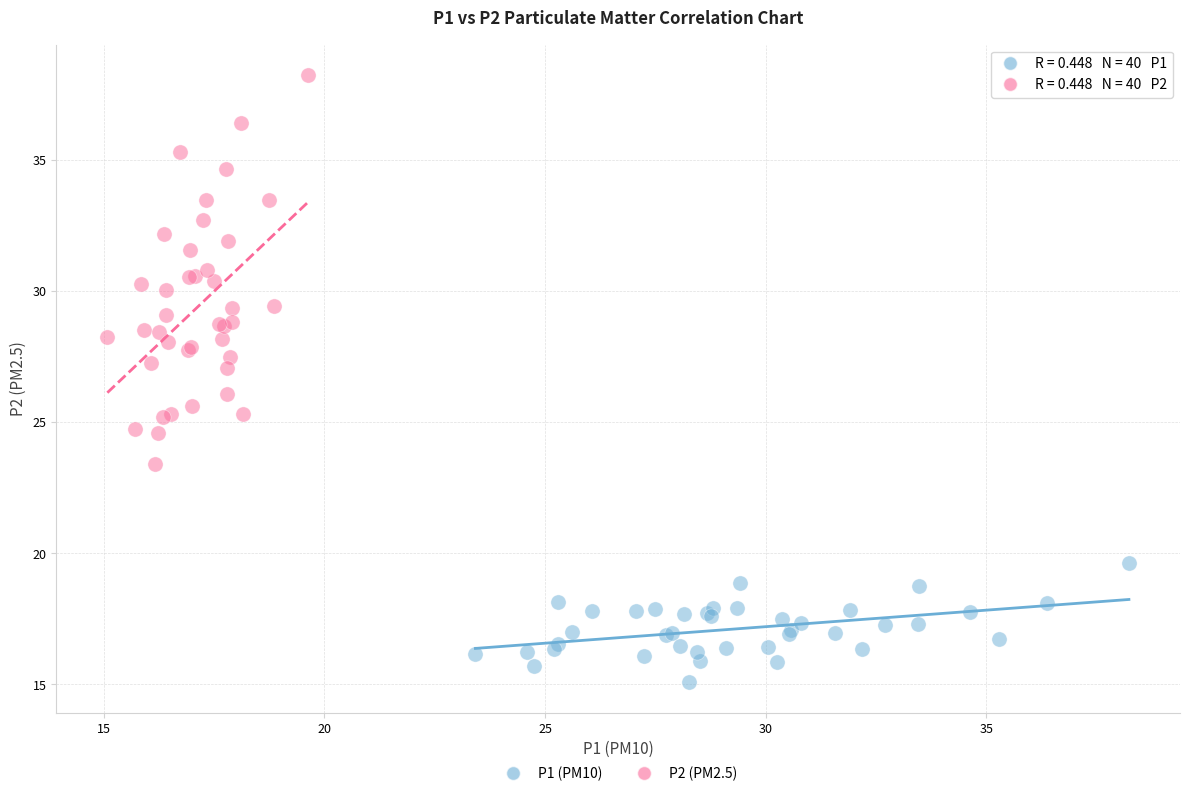

Which series has the widest spread of Y values?

P2 (PM2.5)